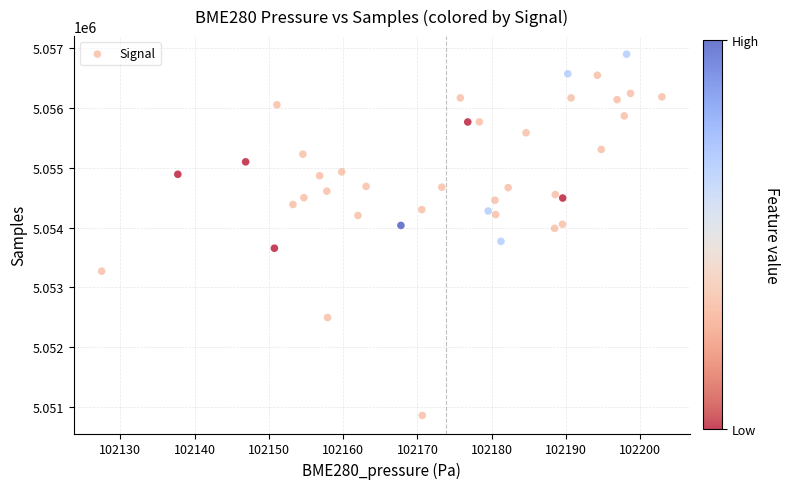

What is the range of X values (max minus min)?

75.4